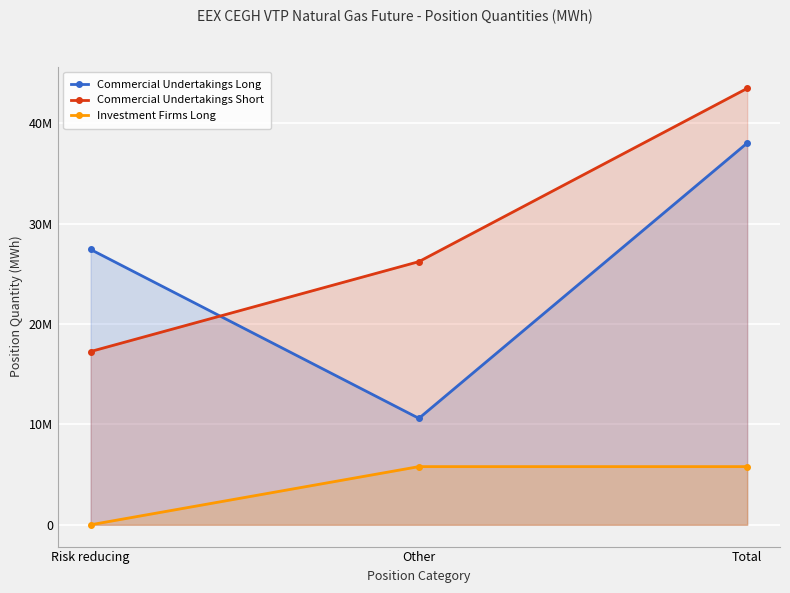

What are all the series names shown in the legend?

Commercial Undertakings Long, Commercial Undertakings Short, Investment Firms Long